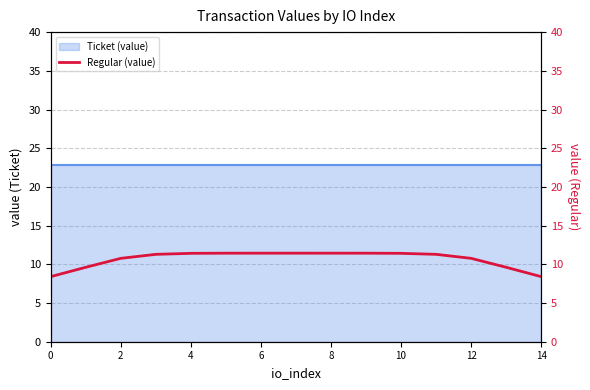

The value at 0 is 8.4. True or false?

True